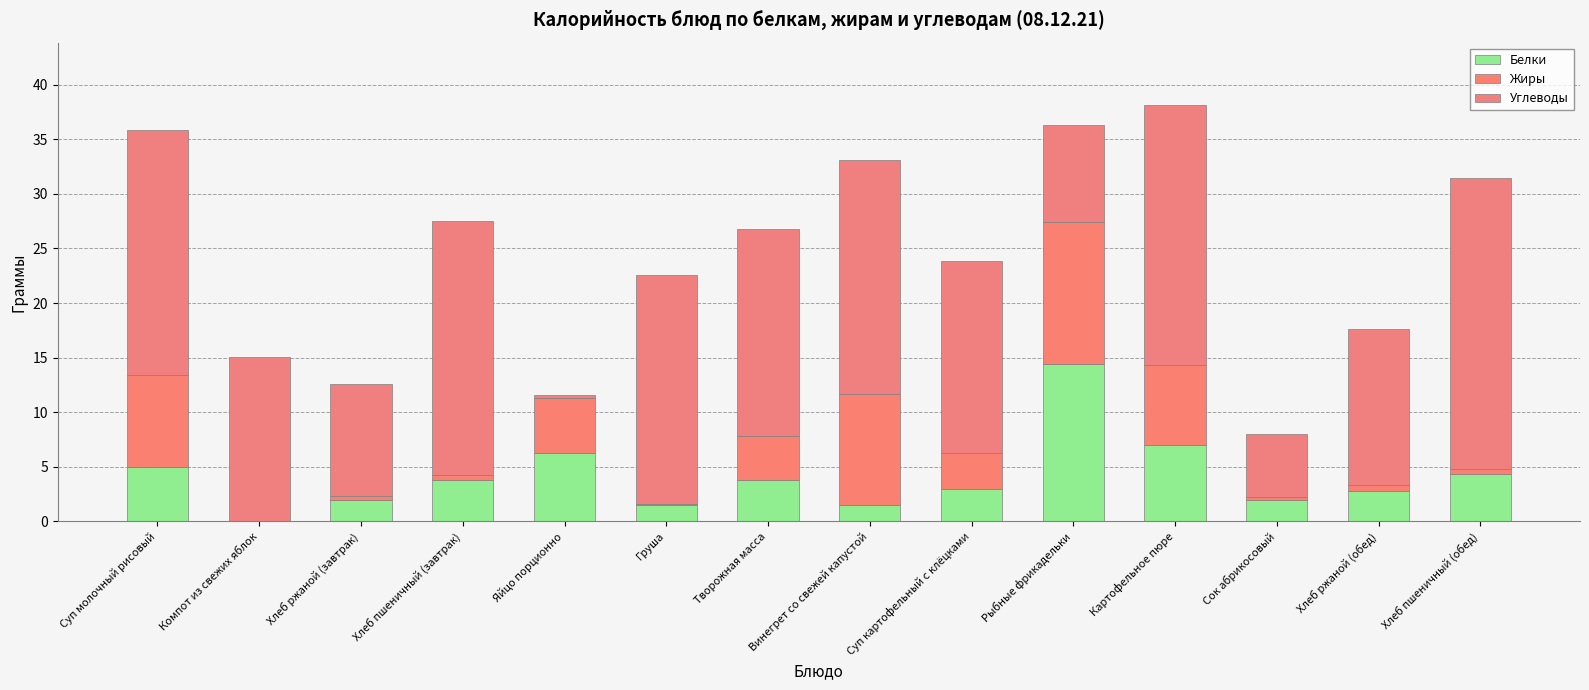

Does the chart contain stacked bars?

Yes